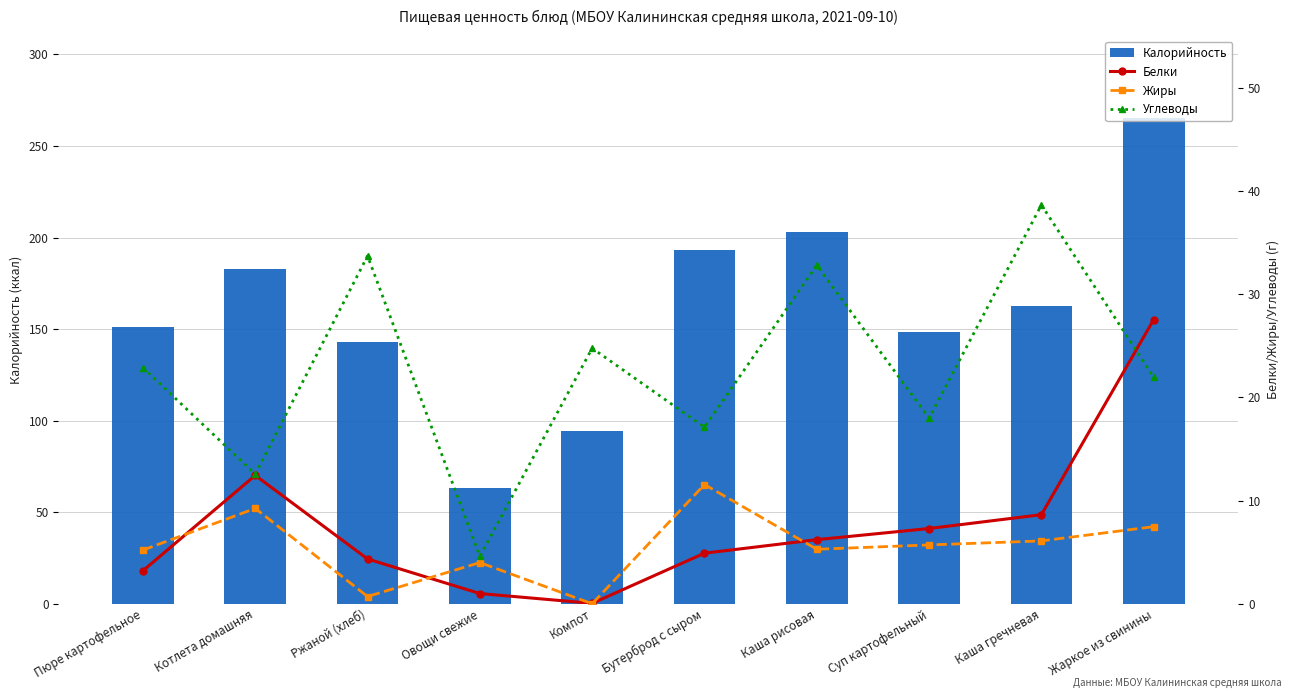

At which label does Жиры first exceed 5?

Пюре картофельное